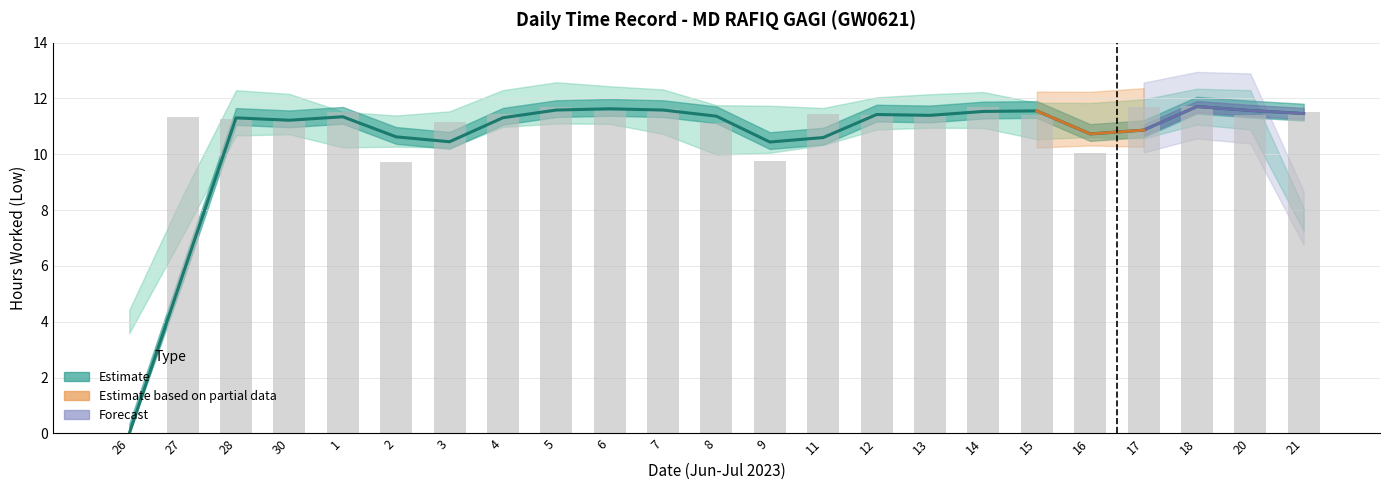

What is the change in value from 30 to 1?

+0.3